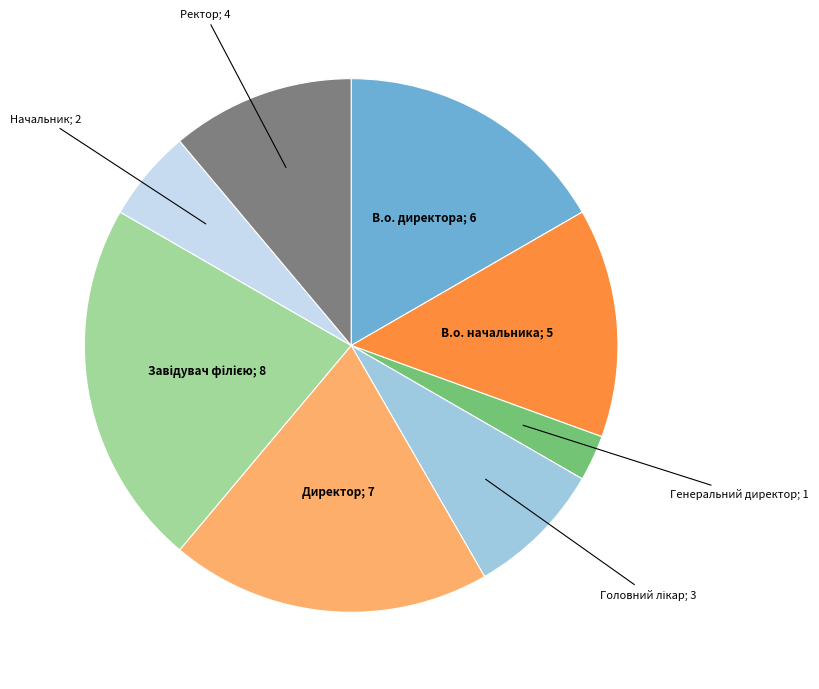

Is there any slice that represents more than half of the pie?

No